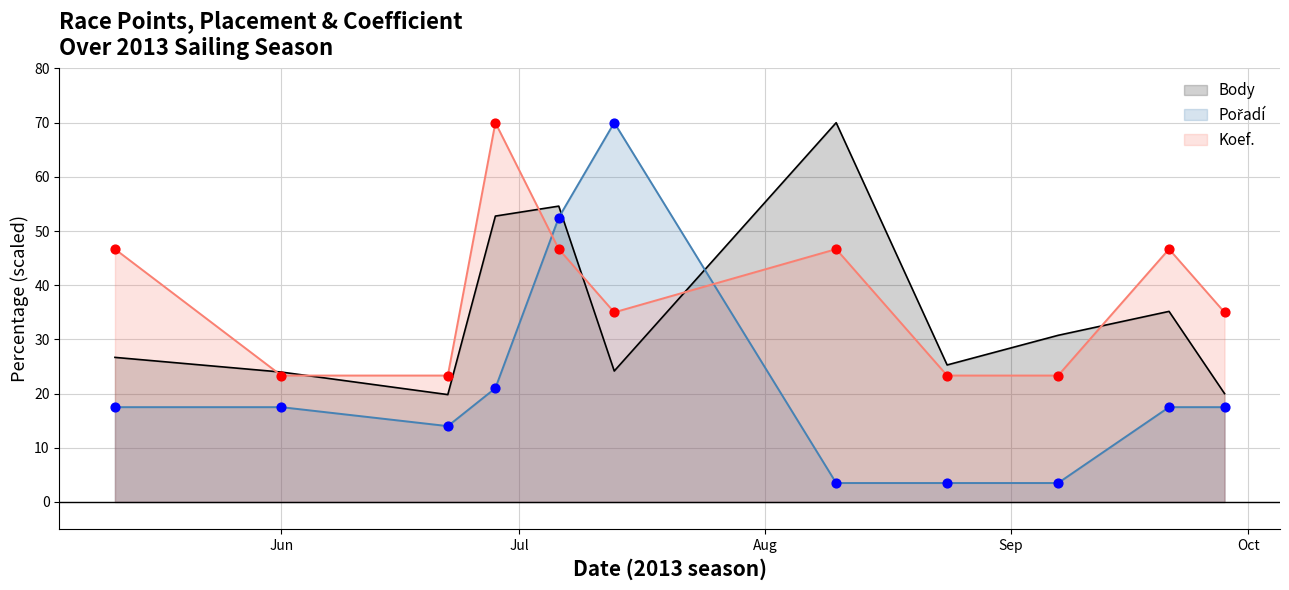

Which series contains the lowest Y value?

Pořadí